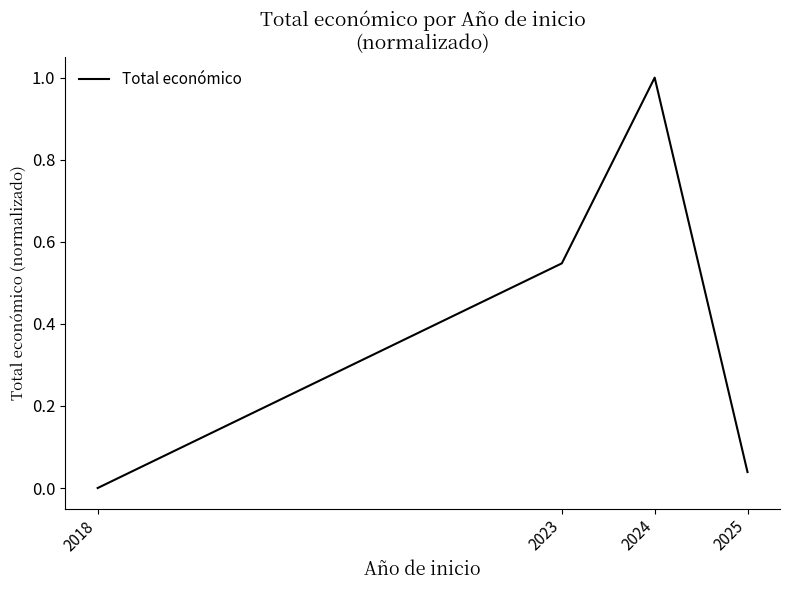

How many interior local peaks (higher than both neighbors) does the data have?

1